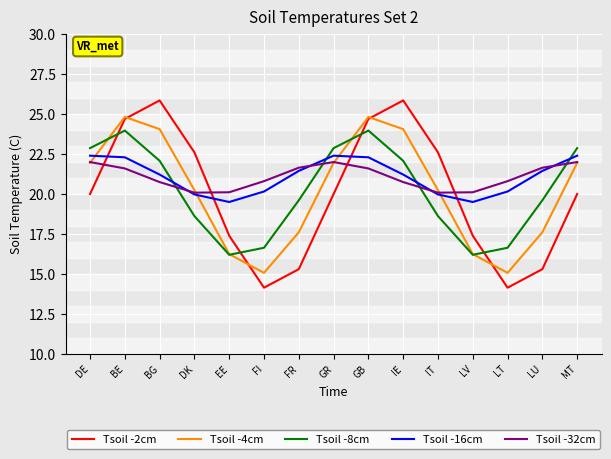

What is the minimum value for Tsoil -8cm?

16.2